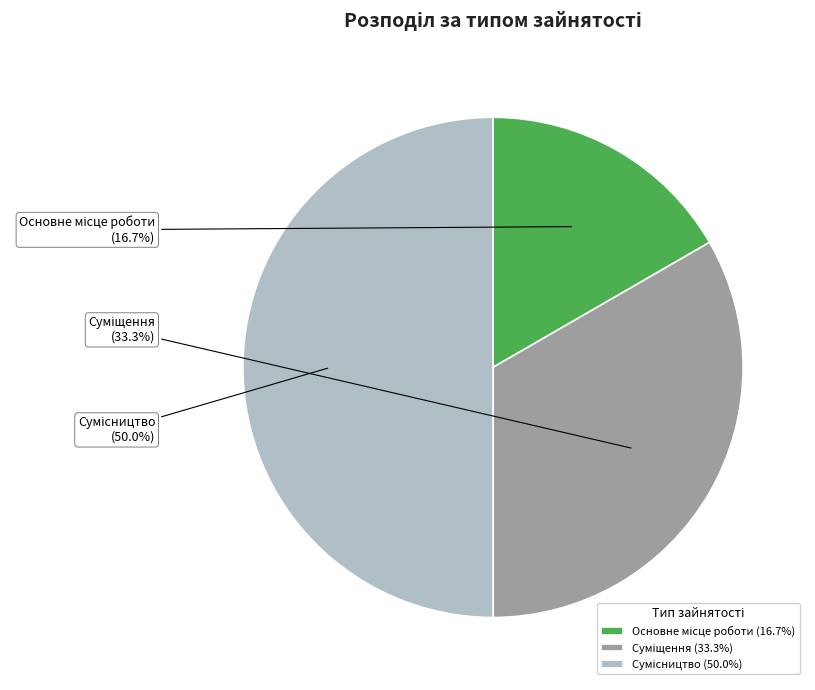

What is the change in value from Суміщення to Сумісництво?

+1